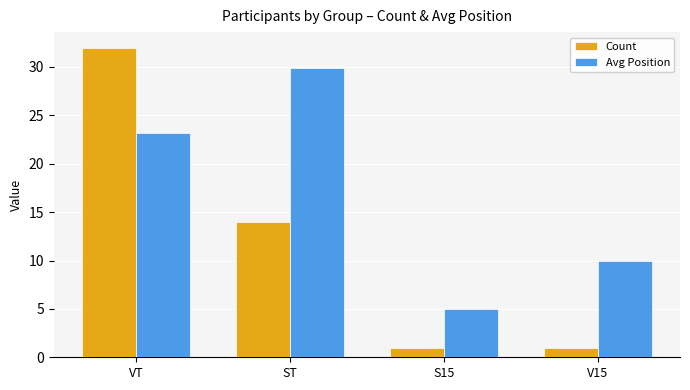

The value of Count at VT is 32.0. True or false?

True